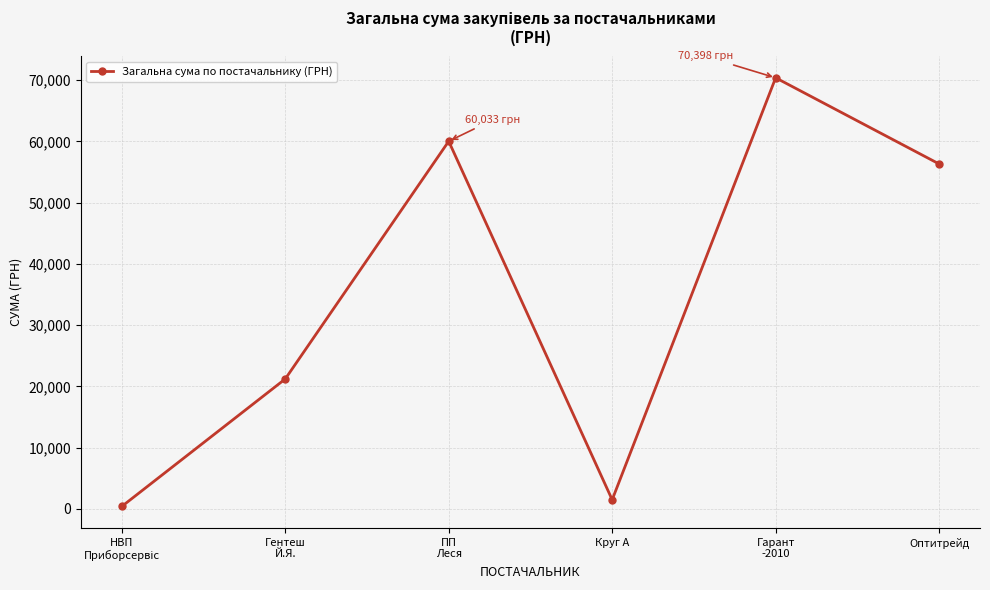

Between Оптитрейд and Круг А, which is larger?

Оптитрейд